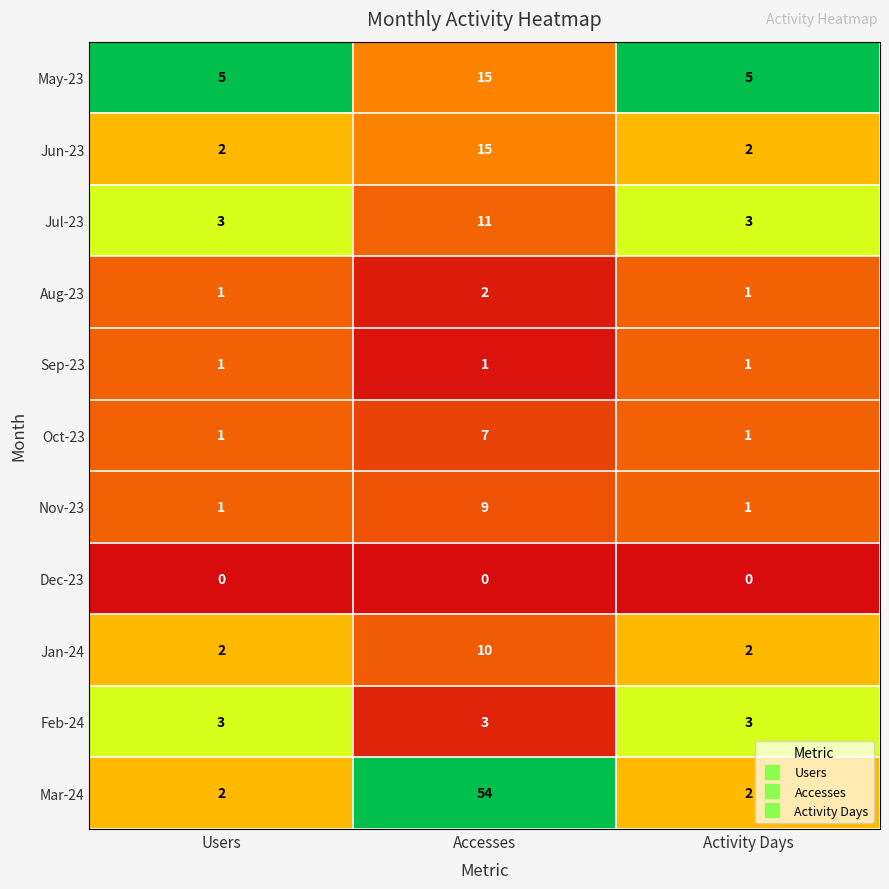

Is it true that Feb-24 equals 4 at Activity Days?

False